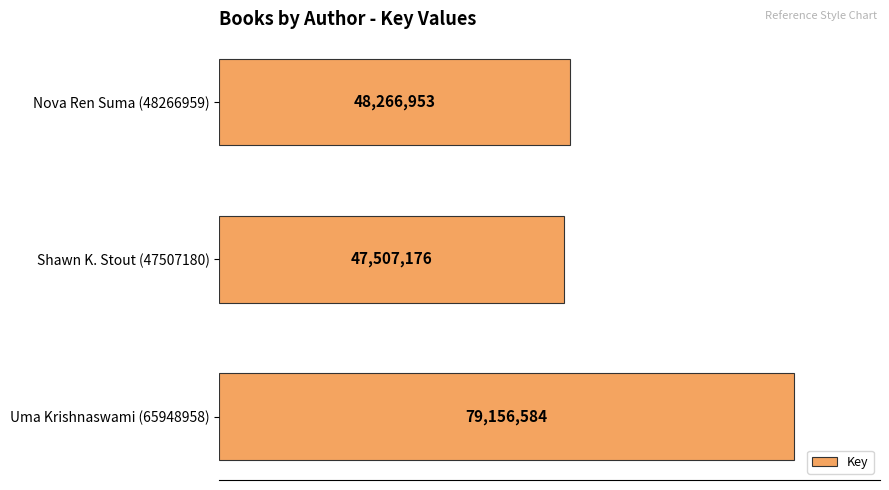

Does the chart contain any negative values?

No